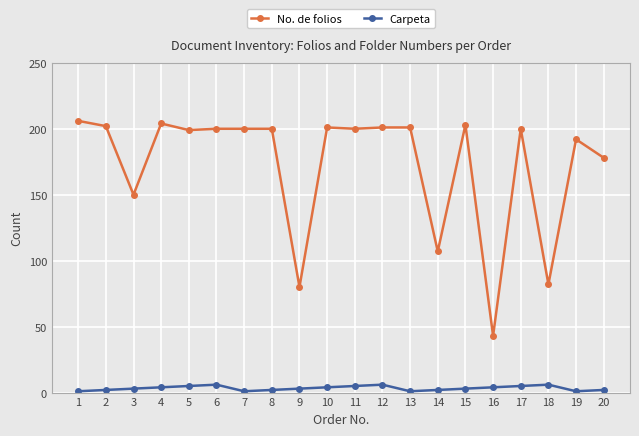

Which series has the widest spread of values?

No. de folios